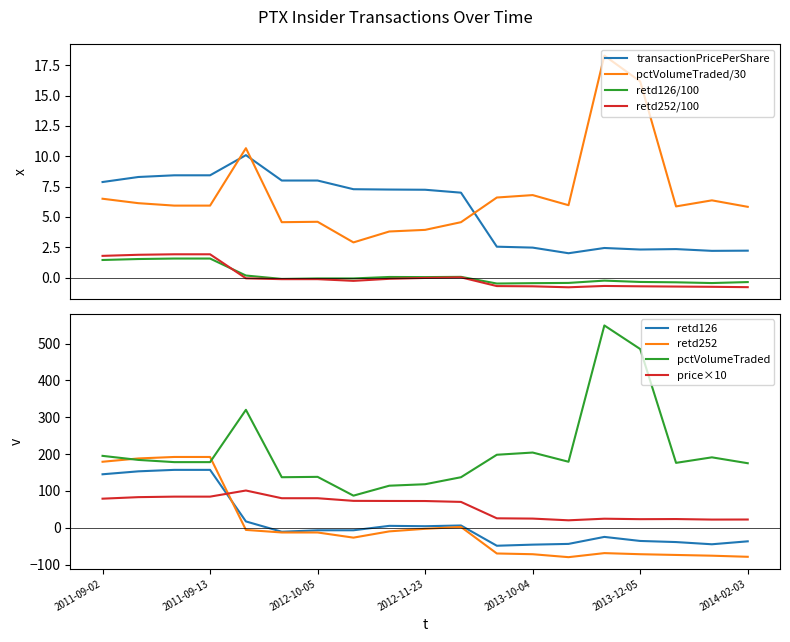

At which category does transactionPricePerShare reach its first local peak?

2012-01-24